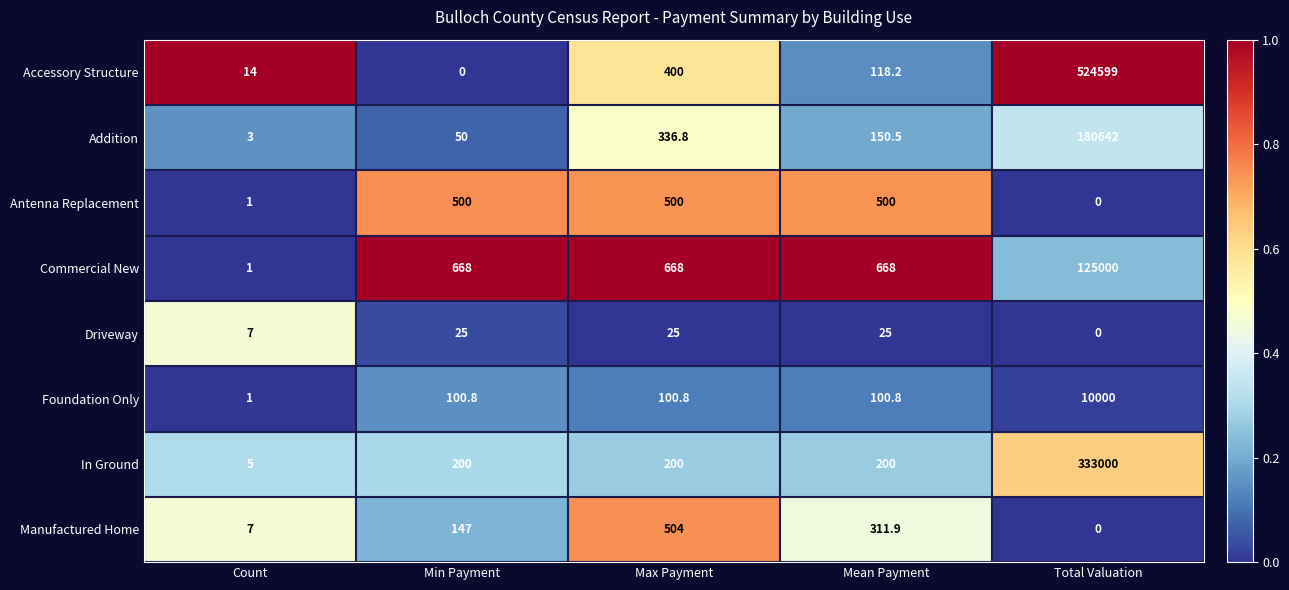

At how many categories does at least one series exceed 0?

5